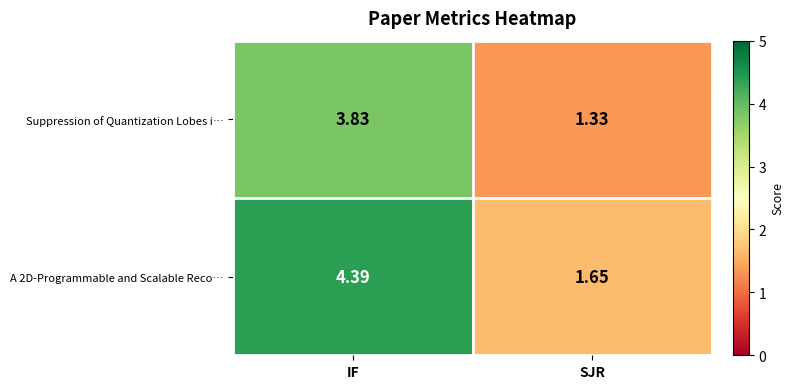

Is the value of Suppression of Quantization Lobes i… at SJR greater than the value of A 2D-Programmable and Scalable Reco… at IF?

No